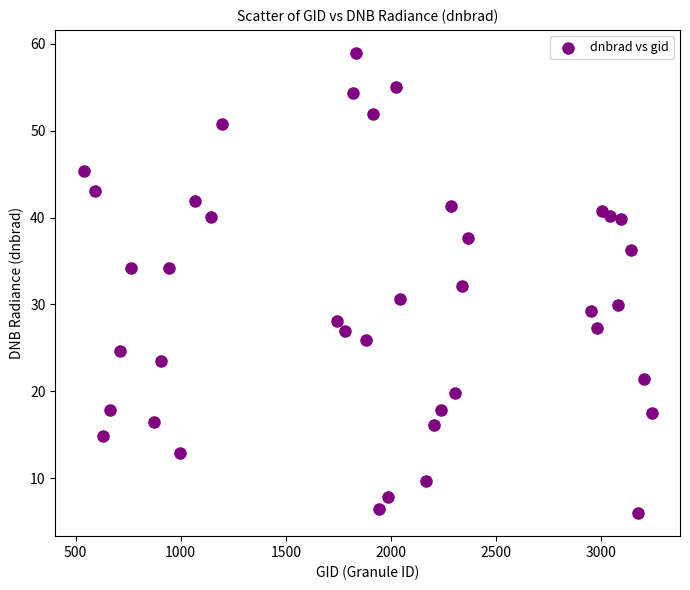

What is the range of X values (max minus min)?

2700.0